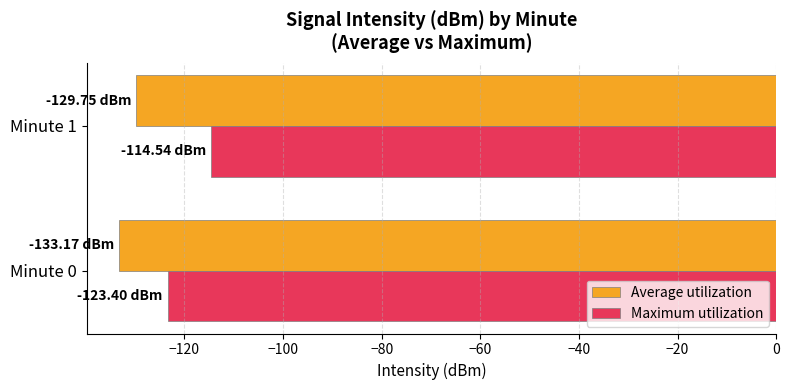

What is the difference between the highest and lowest values at Minute 0?

9.8